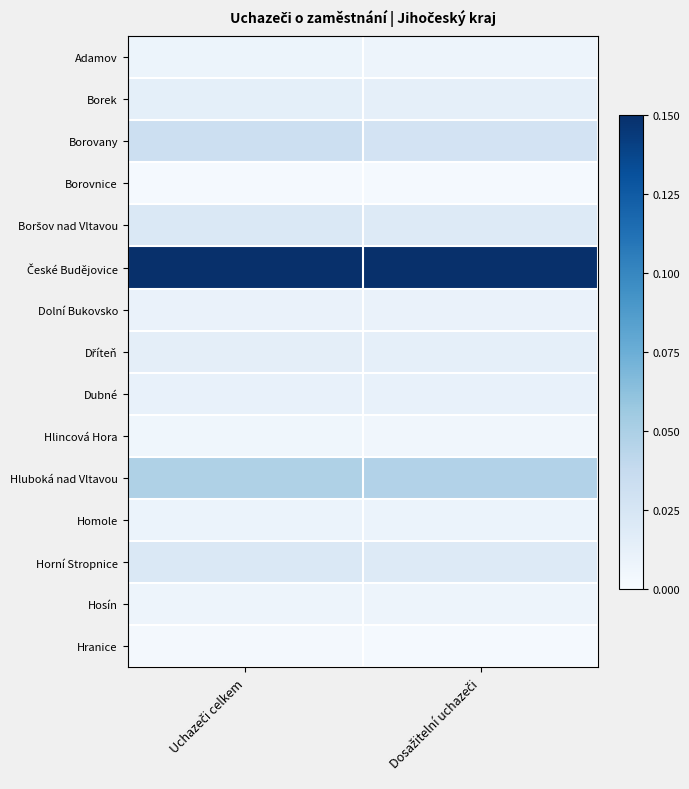

What is the difference between the highest and lowest values at Uchazeči celkem?

1.0